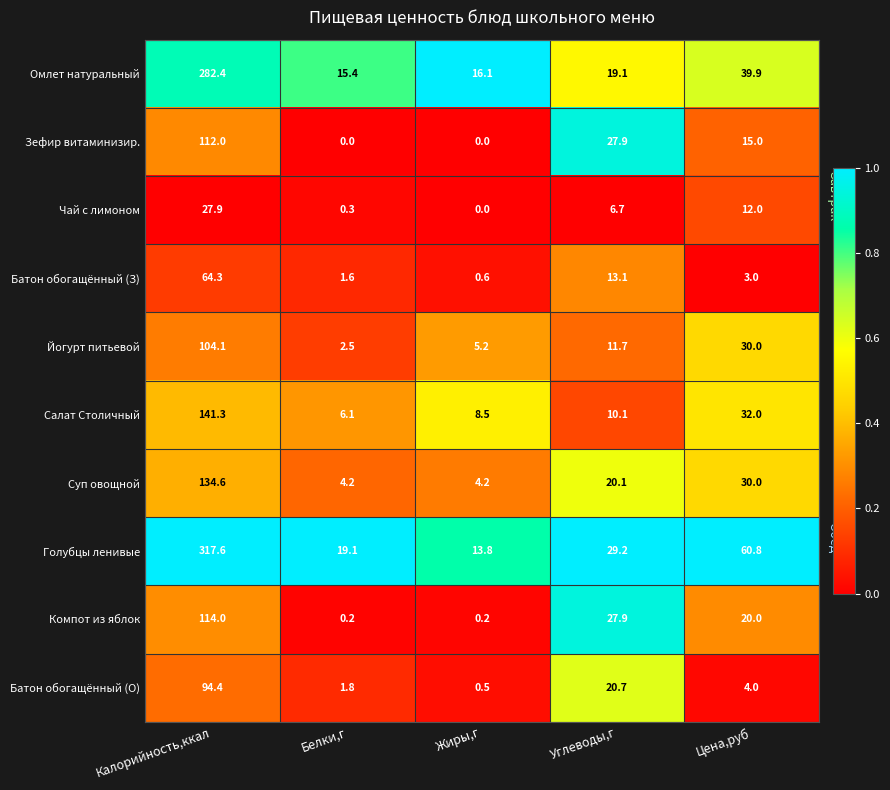

What is the average value of the Батон обогащённый (З) series?

16.5